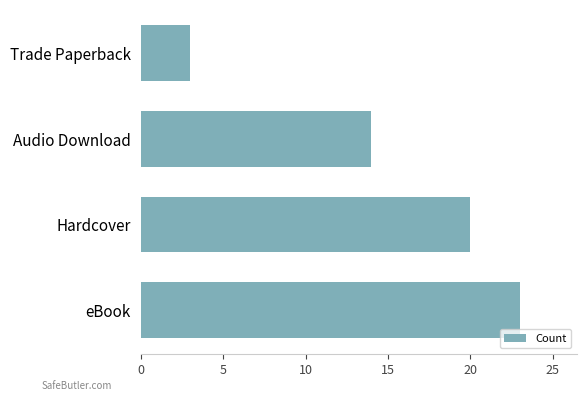

List the labels in order of value, smallest first.

Trade Paperback, Audio Download, Hardcover, eBook